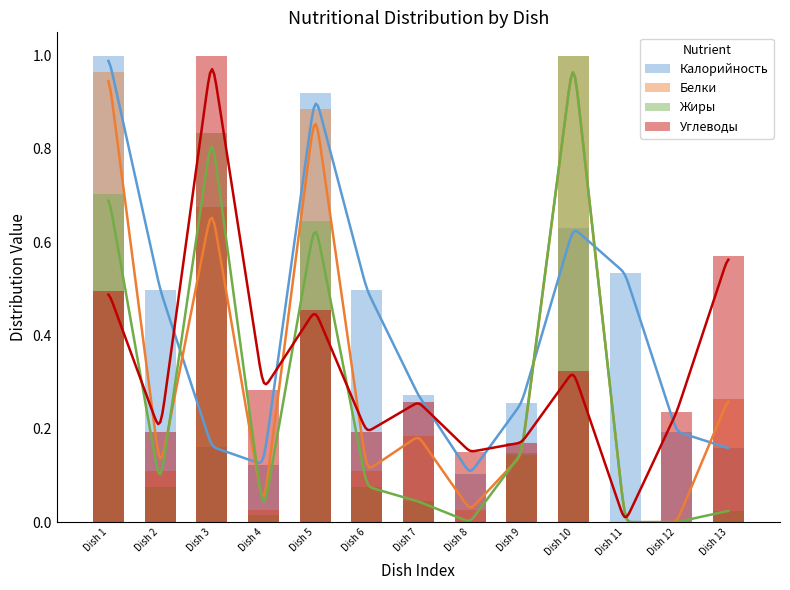

What is the average value of the Жиры series?

0.3